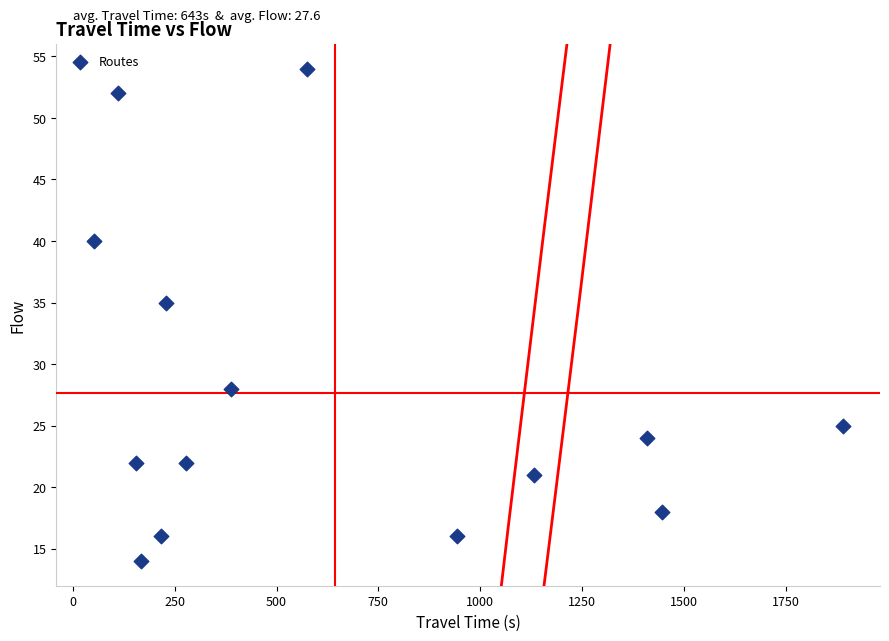

What Y value in the scatter plot is closest to 34?

35